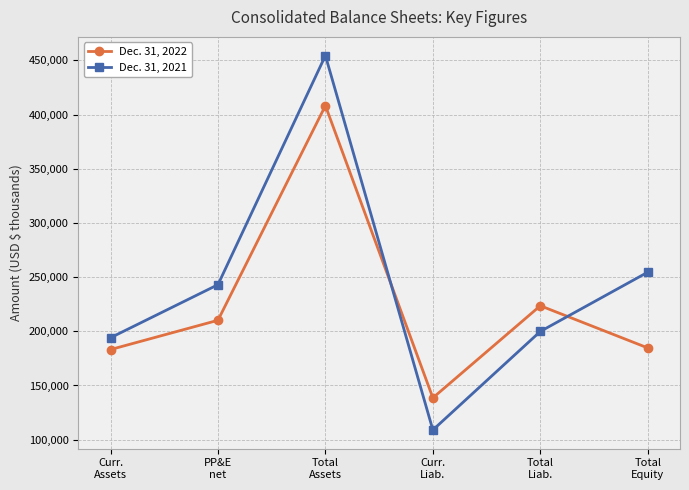

What is the difference between the maximum and minimum values in the Dec. 31, 2022 series?

269681